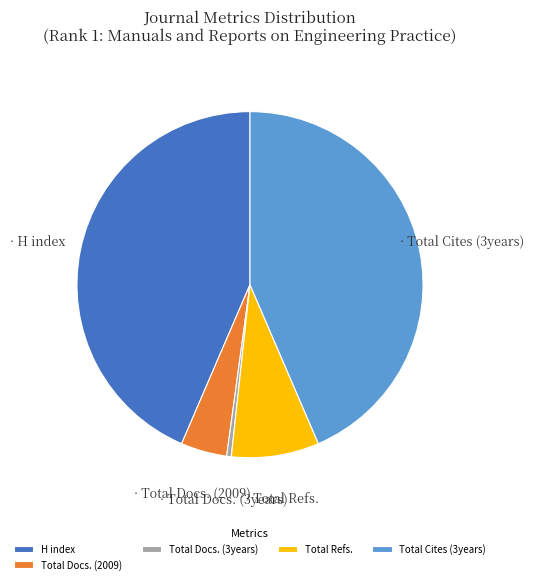

What is the smallest slice in the pie chart?

Total Docs. (3years)